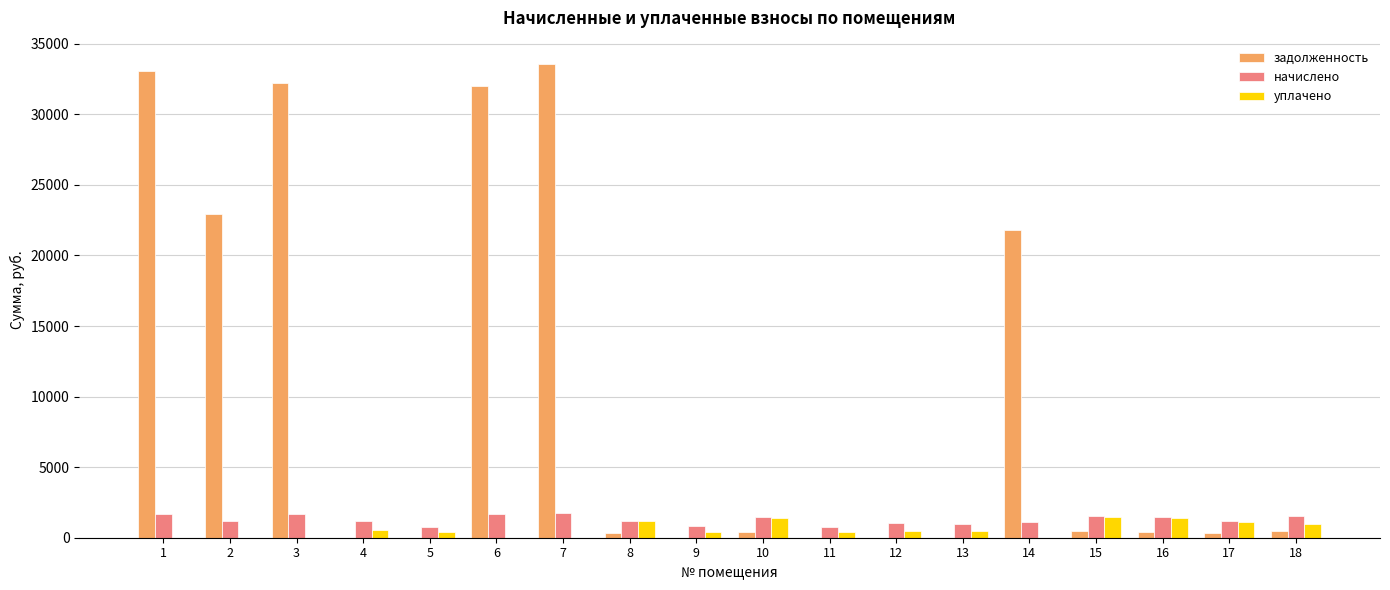

Is the value of начислено at 10 greater than the value of задолженность at 13?

Yes